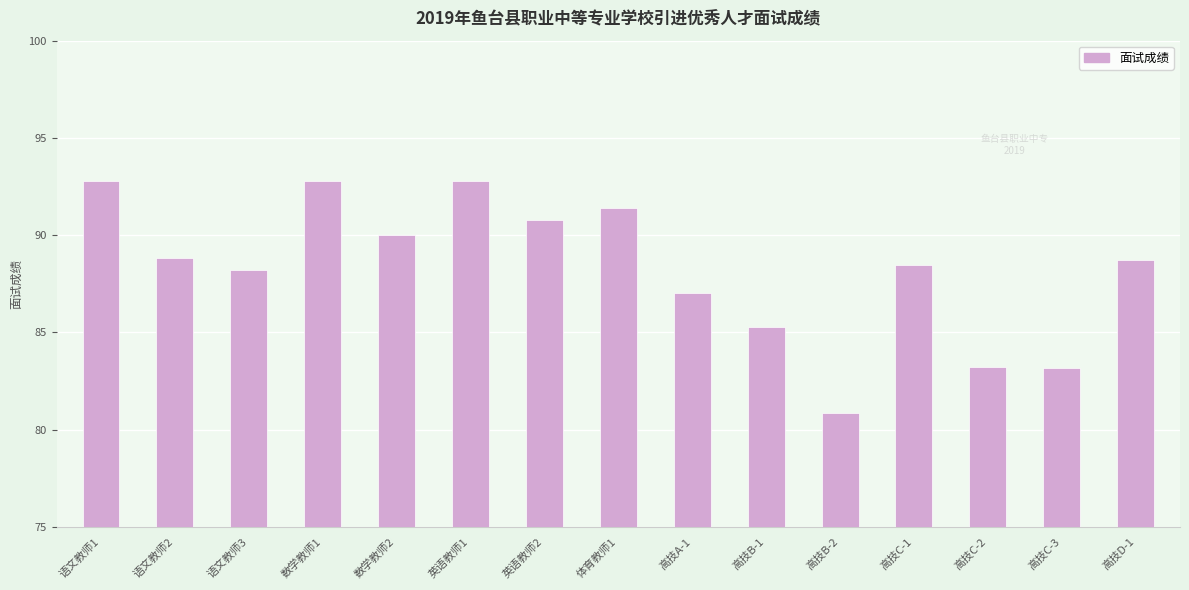

At which category does the chart reach its minimum across all series?

高技B-2